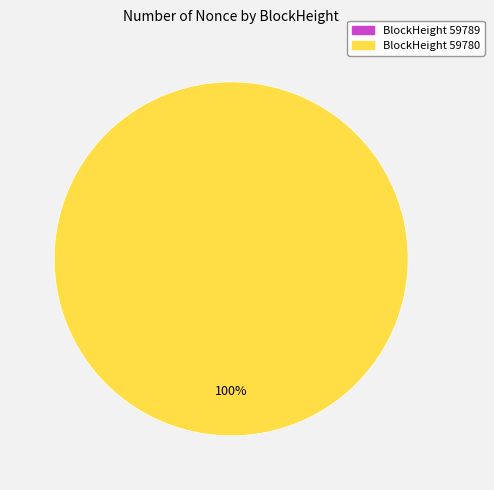

What percentage is the 59780 slice, to the nearest percent?

100%